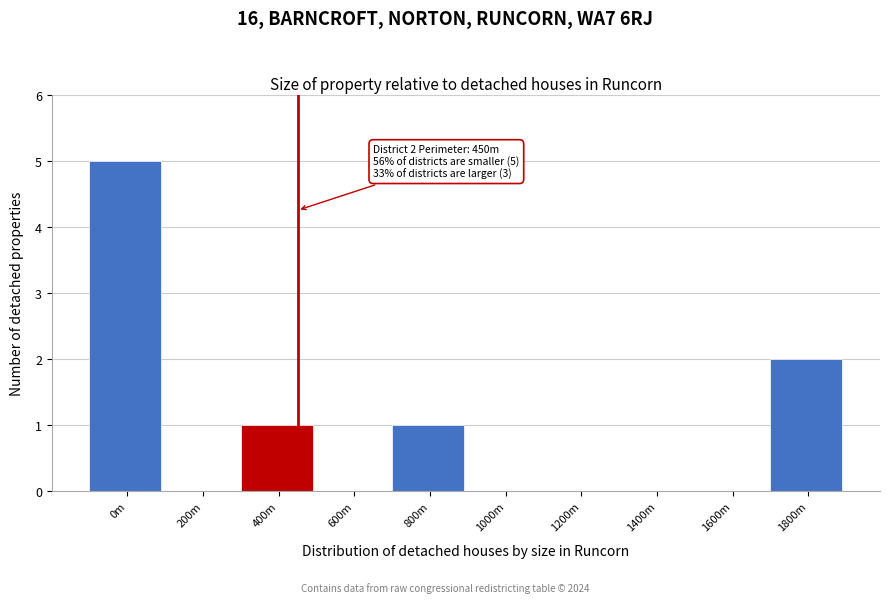

Reading left to right, what are all the values shown in this chart?

0m=5	200m=0	400m=1	600m=0	800m=1	1000m=0	1200m=0	1400m=0	1600m=0	1800m=2